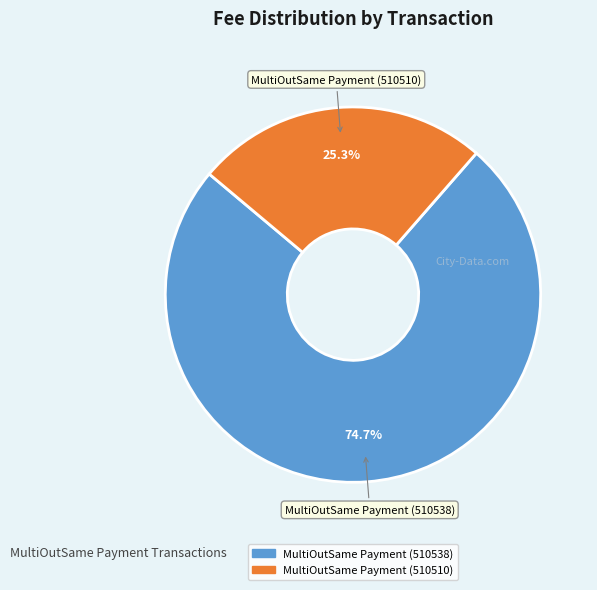

To the nearest percent, what percentage of the pie is MultiOutSame Payment (510538)?

75%